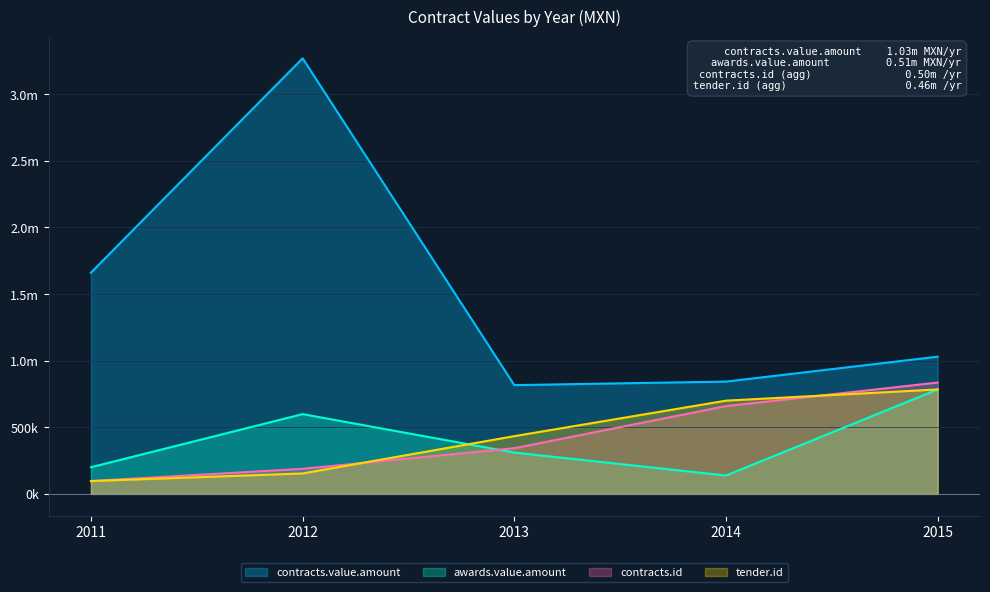

Which label corresponds to the largest value in the chart?

2012